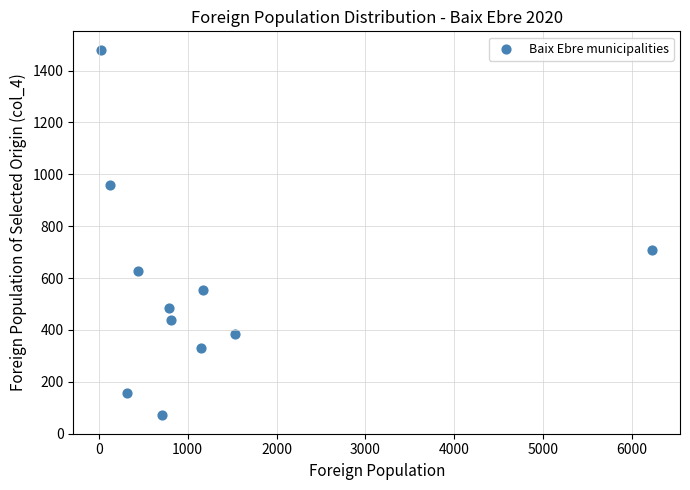

What is the average X value?

1212